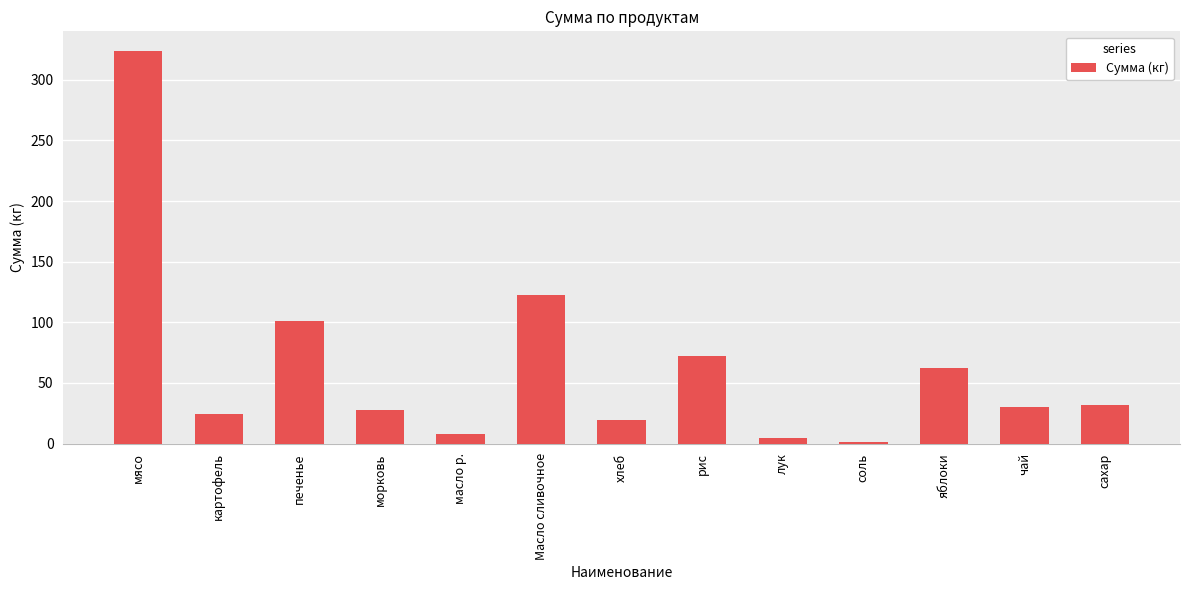

What is the greatest value displayed?

323.7